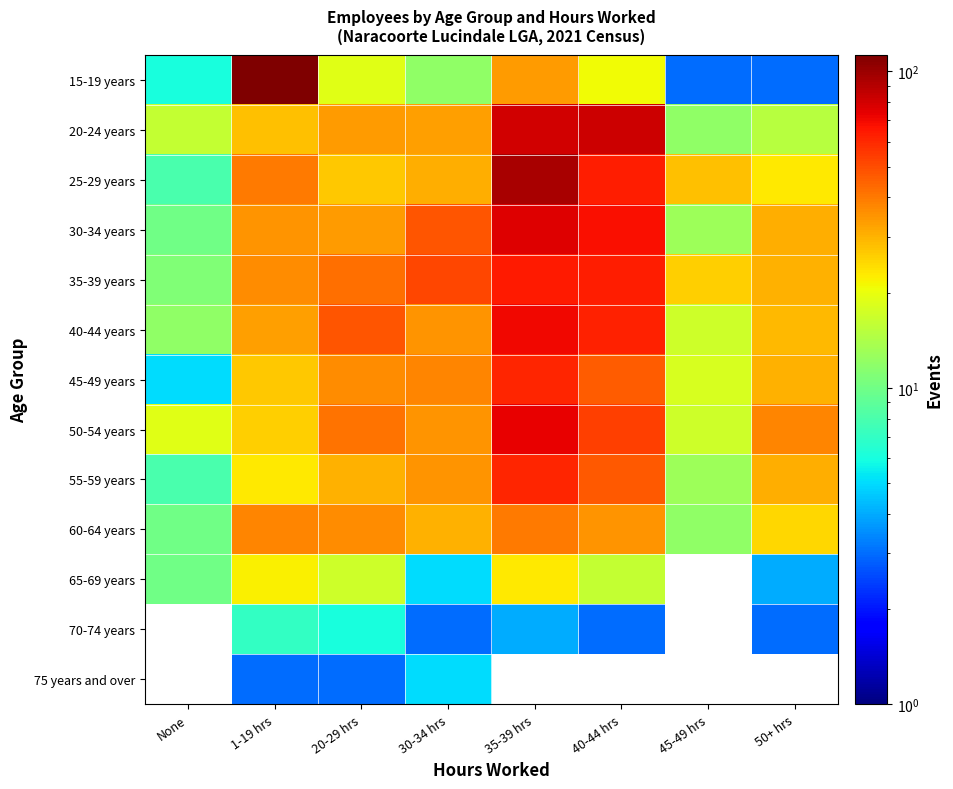

The 35-39 years series shows 42.0 at 20-29 hrs. True or false?

True